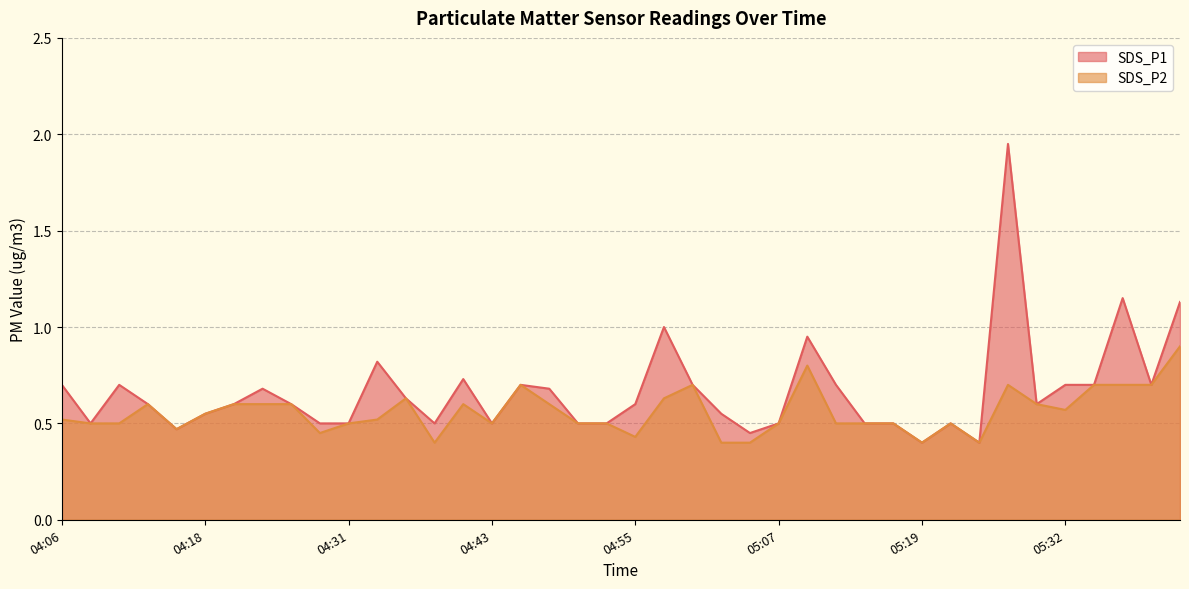

Between 04:23 and 04:55, which is larger?

04:23